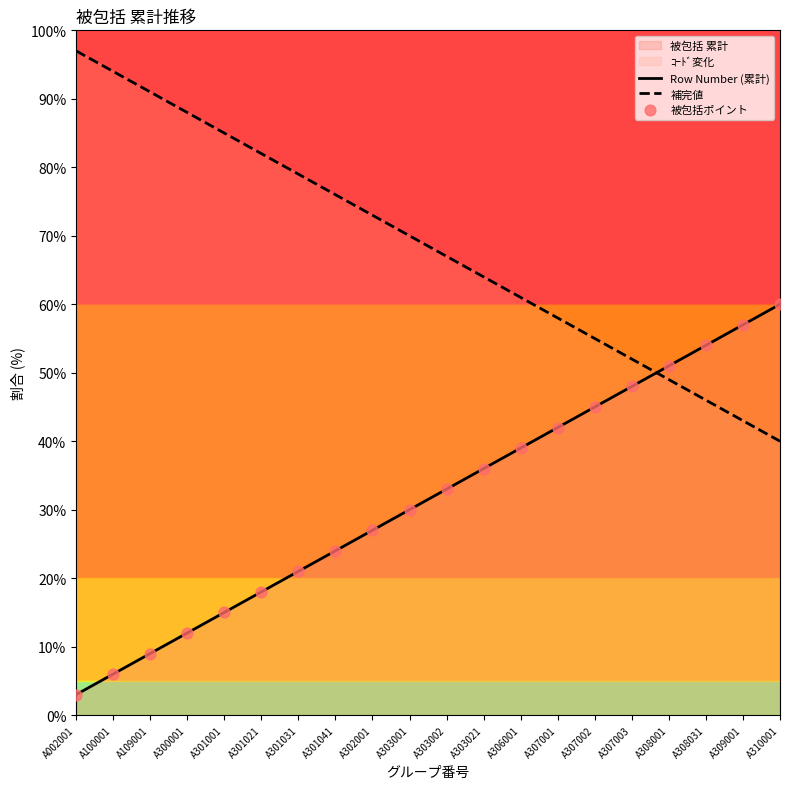

What is the change in value from A100001 to A307003?

+42